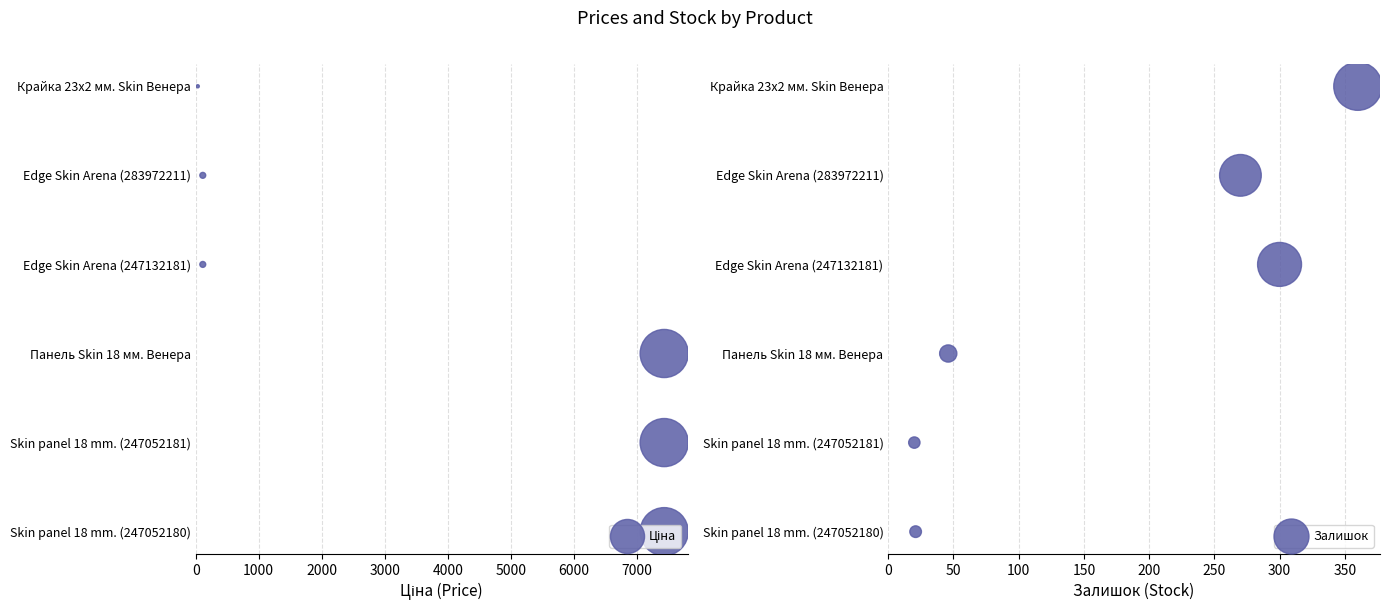

Which series reaches the minimum Y coordinate?

Ціна